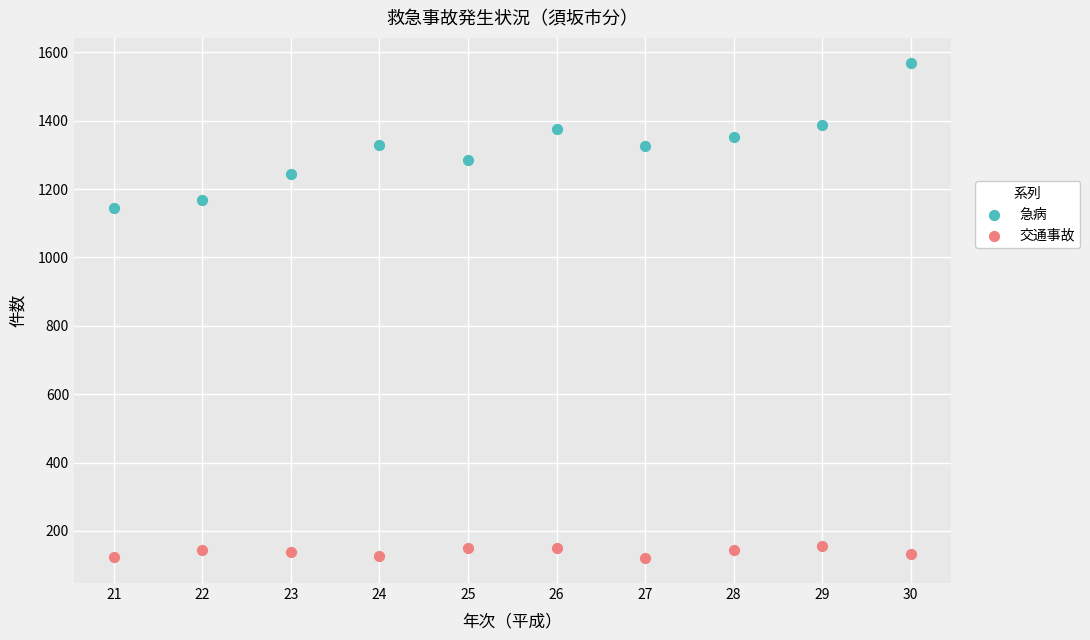

Across all data points, what is the range of X values (max minus min)?

9